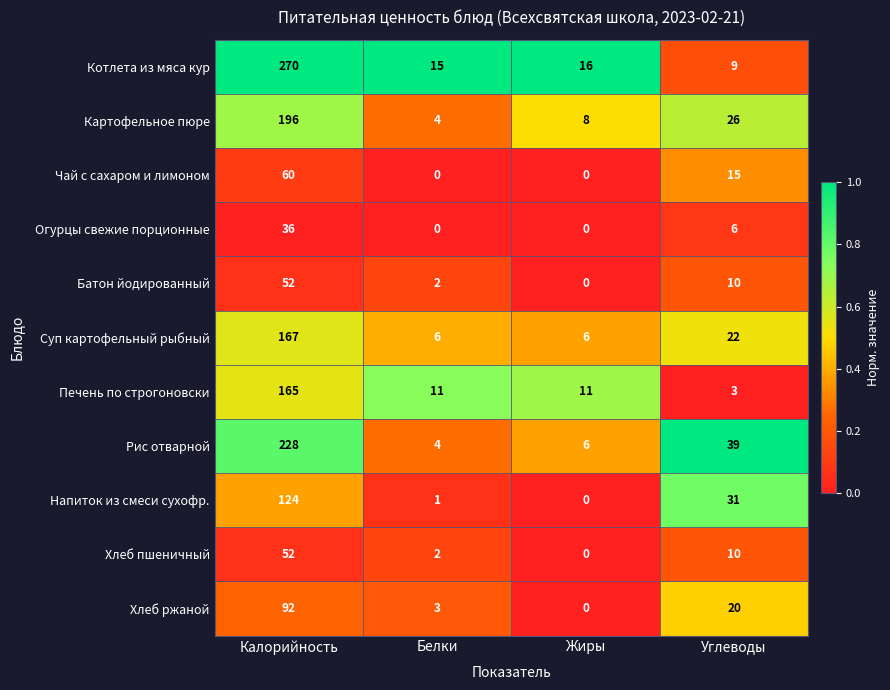

What is the spread (max minus min) of values at Жиры?

16